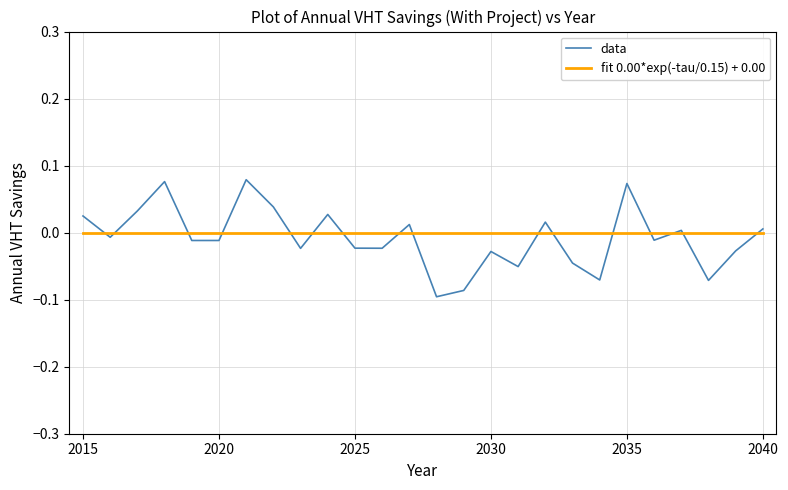

Rank the series by their maximum value, from lowest to highest.

fit 0.00*exp(-tau/0.15) + 0.00, data